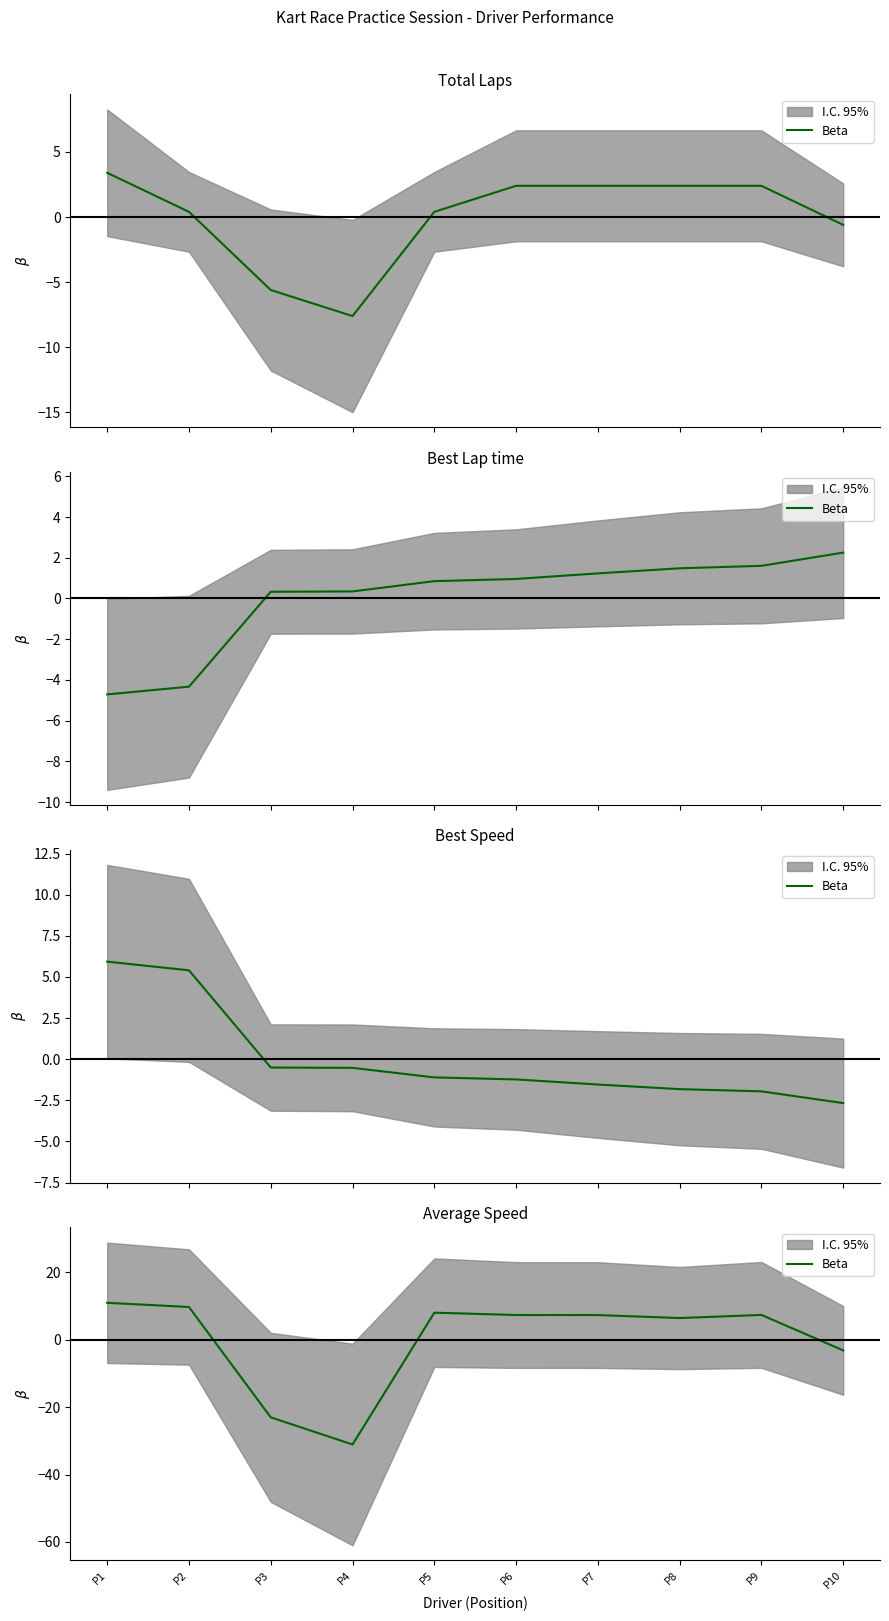

Rank the categories by value from lowest to highest.

P4, P3, P10, P8, P7, P6, P9, P5, P2, P1